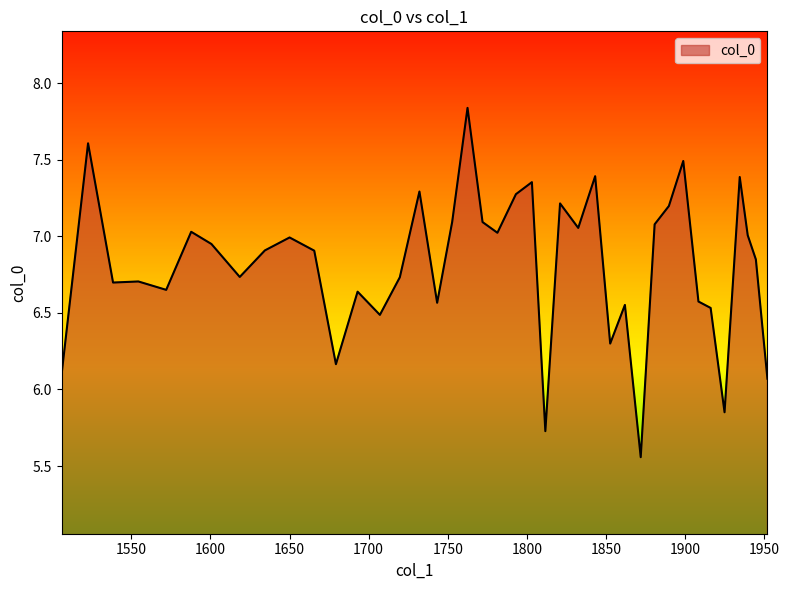

What is the difference between the maximum and minimum values?

2.3